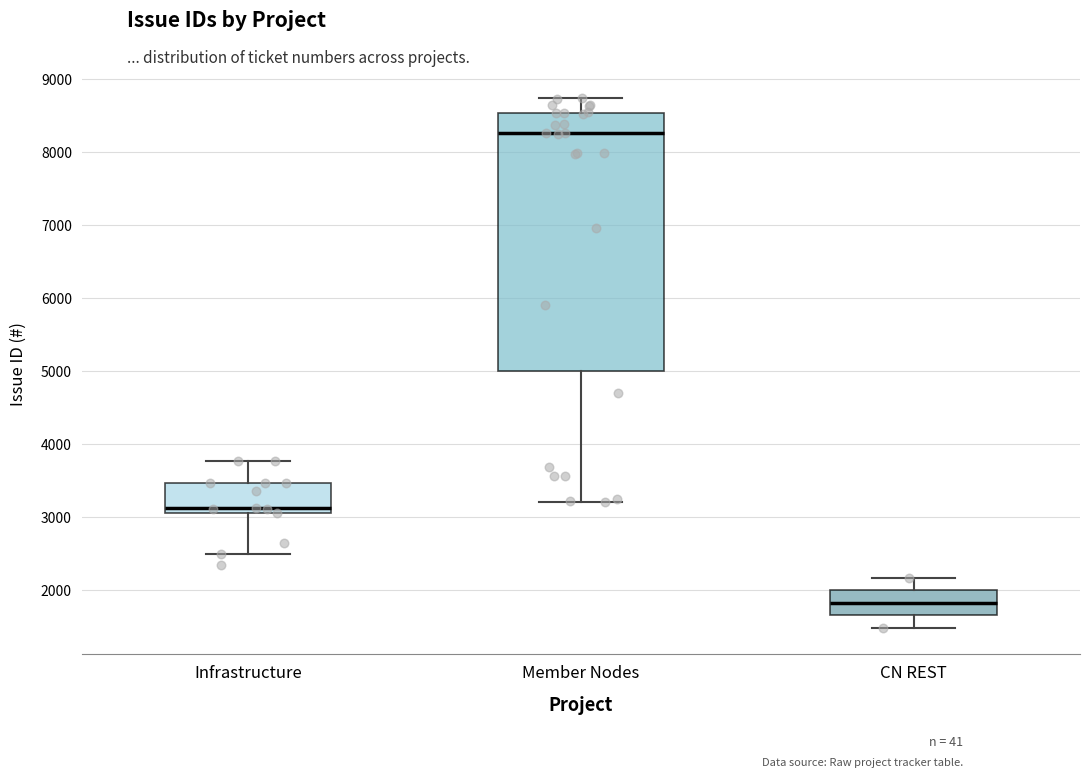

Where does the lower whisker of the box for CN REST end on the y-axis? The values are not printed on the chart, so give them approximately, as read against the axis.

1500